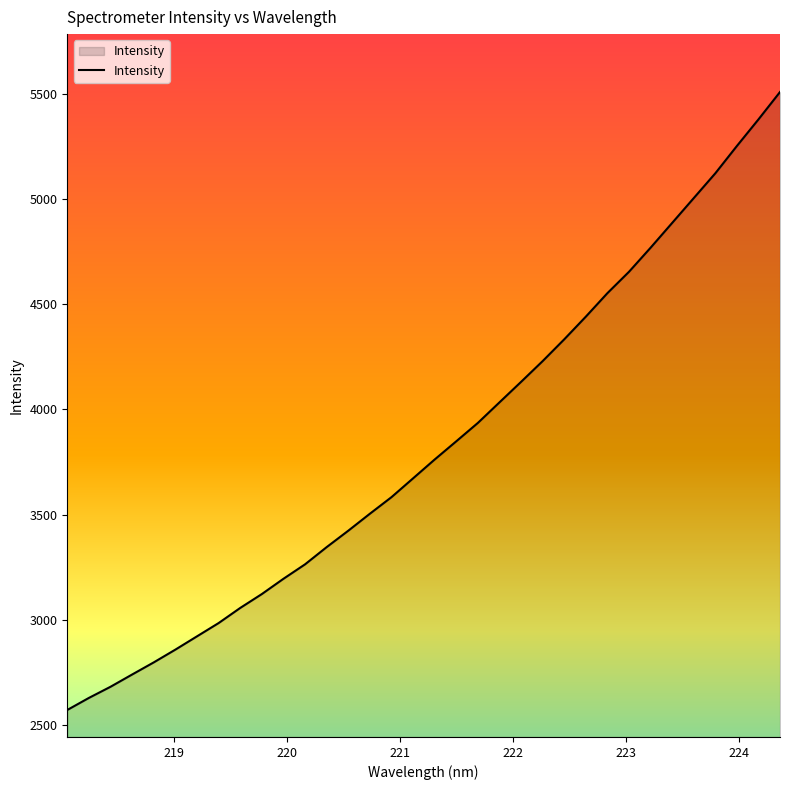

What is the difference between the maximum and minimum values?

2941.2